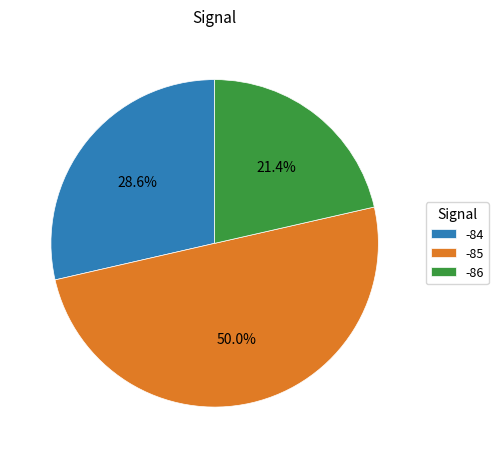

What is the ratio of the value at -84 to the value at -86?

1.3